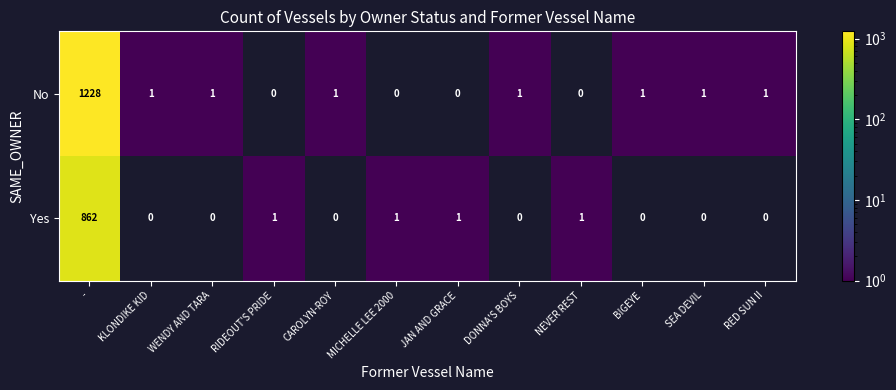

At which category is the sum across all series the highest?

-